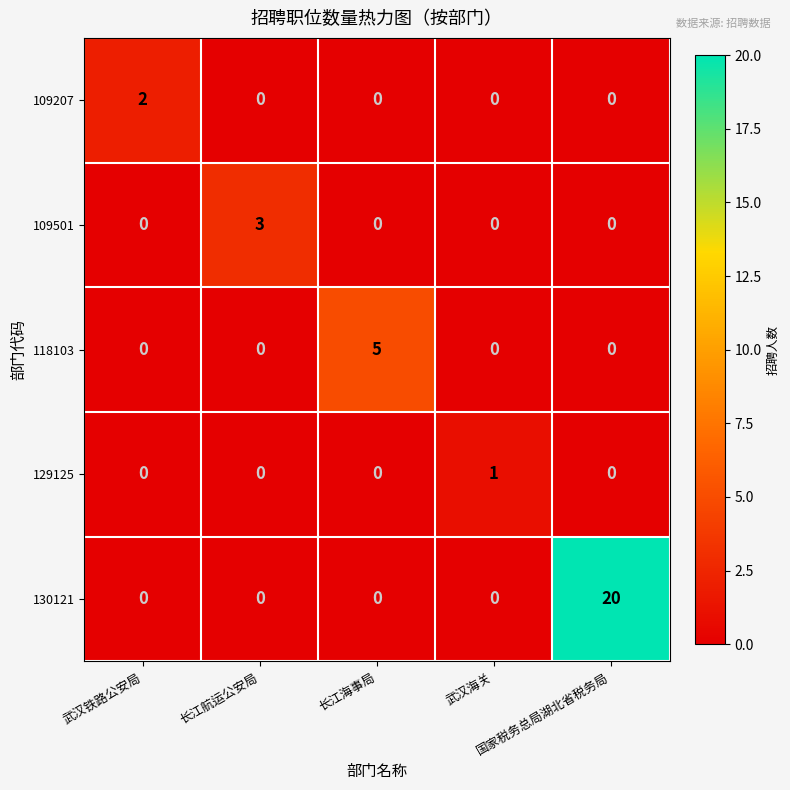

List the series in order of their peak value, lowest first.

129125, 109207, 109501, 118103, 130121